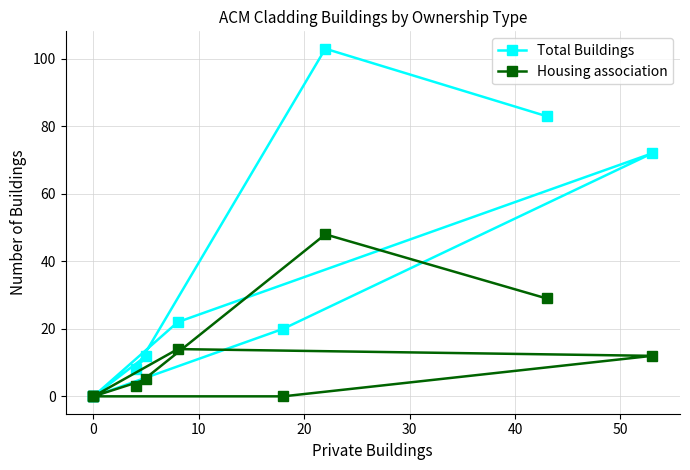

Between 10 and 20, which series saw the biggest shift?

Total Buildings